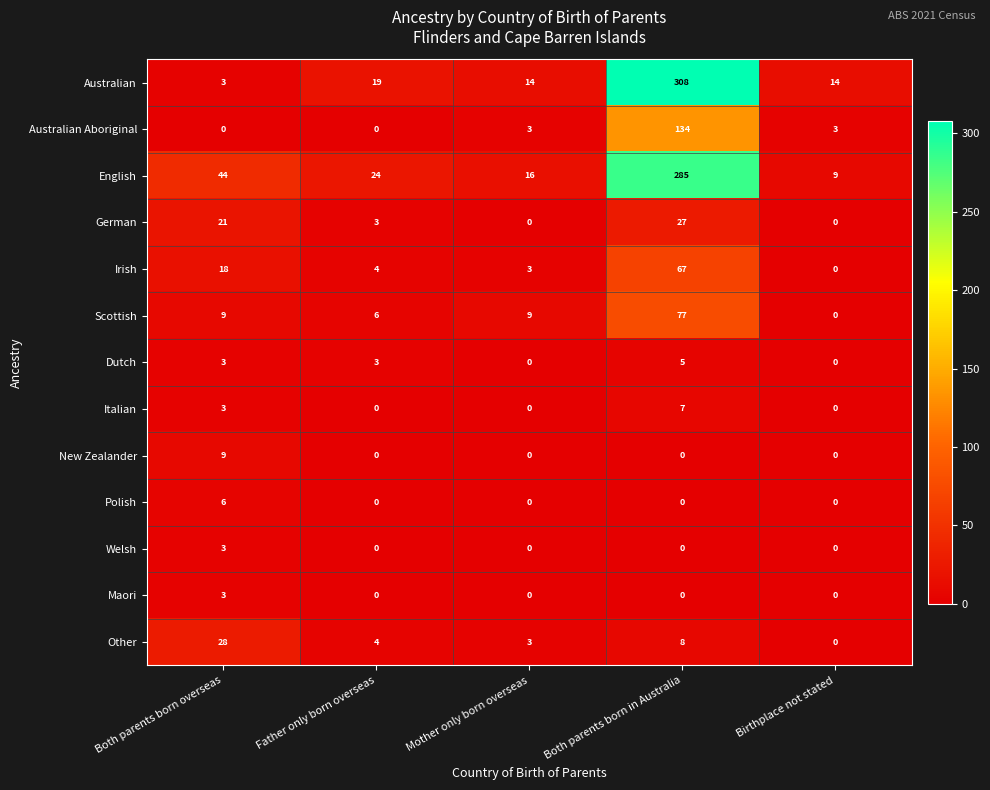

What is the difference between the maximum and minimum values in the Other series?

28